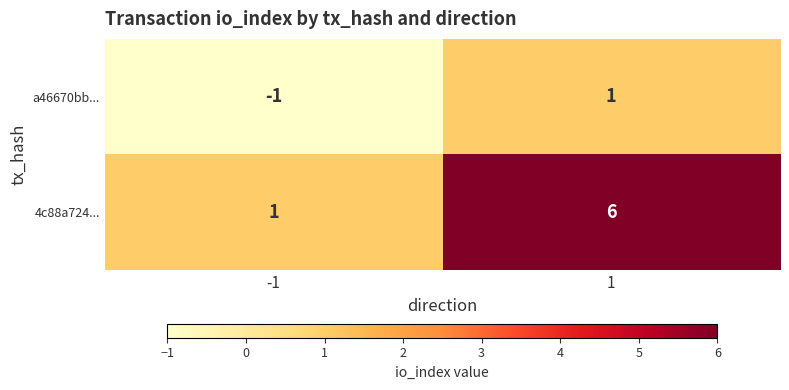

What is the smallest value displayed?

-1